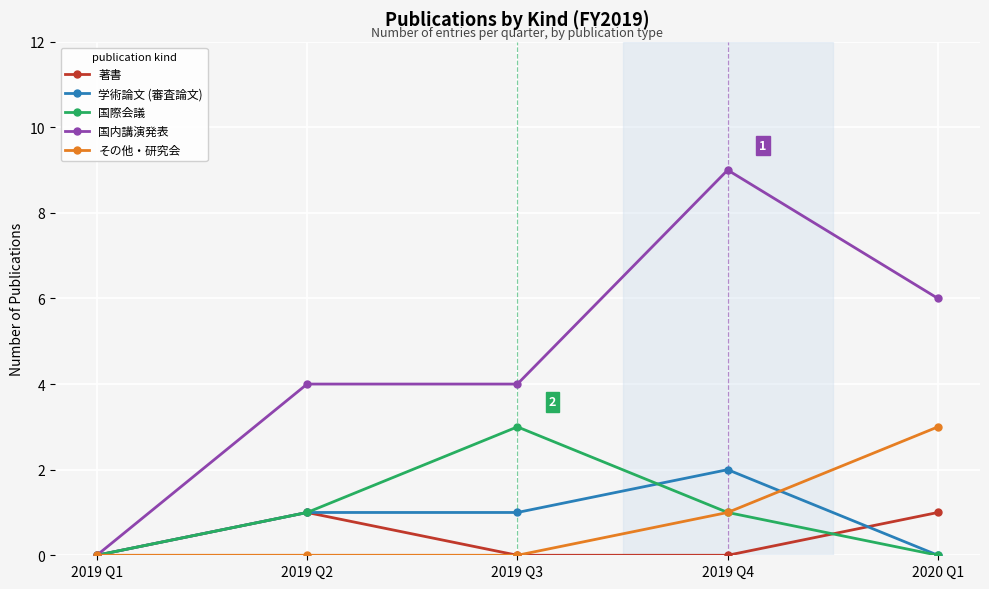

What is the average value of the その他・研究会 series?

1